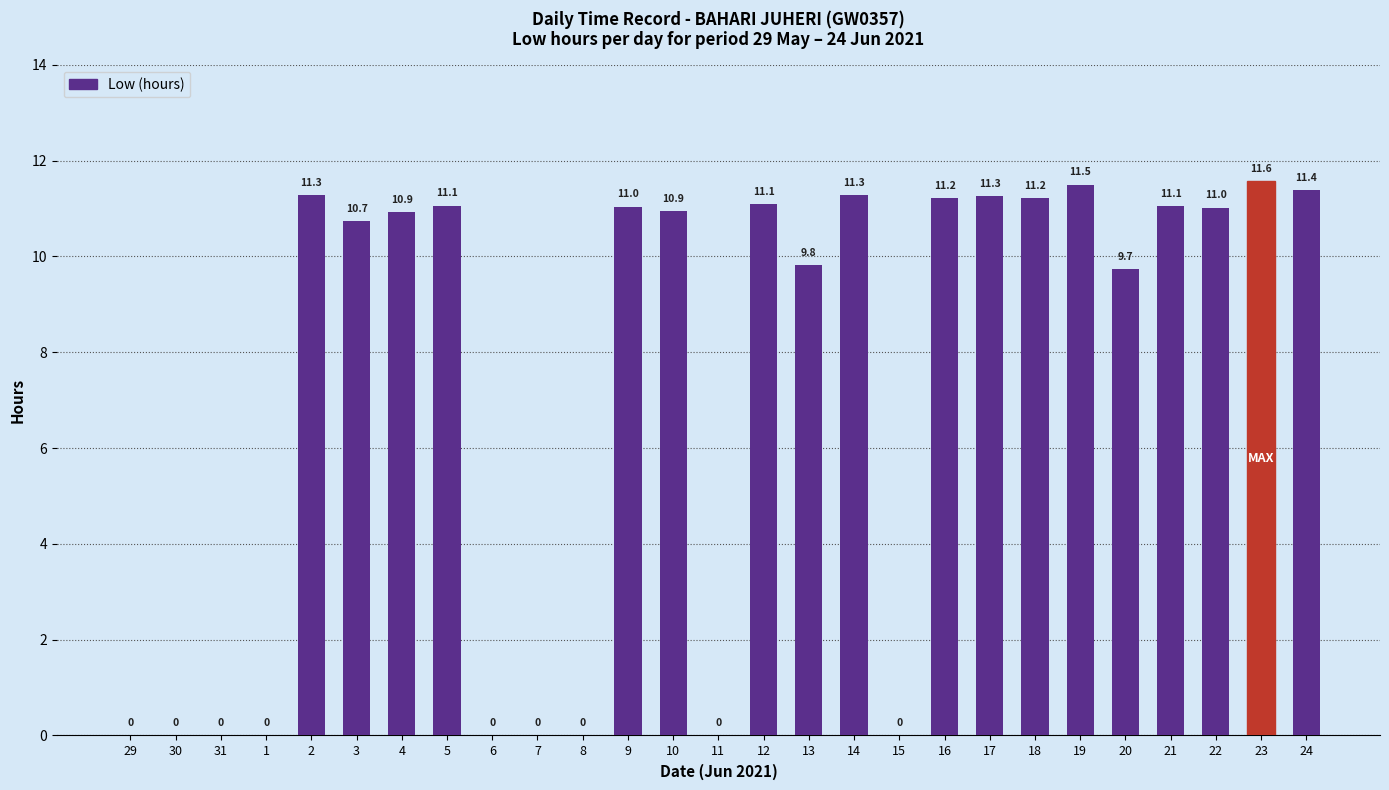

What is the difference between the values at 24 and 21?

0.3